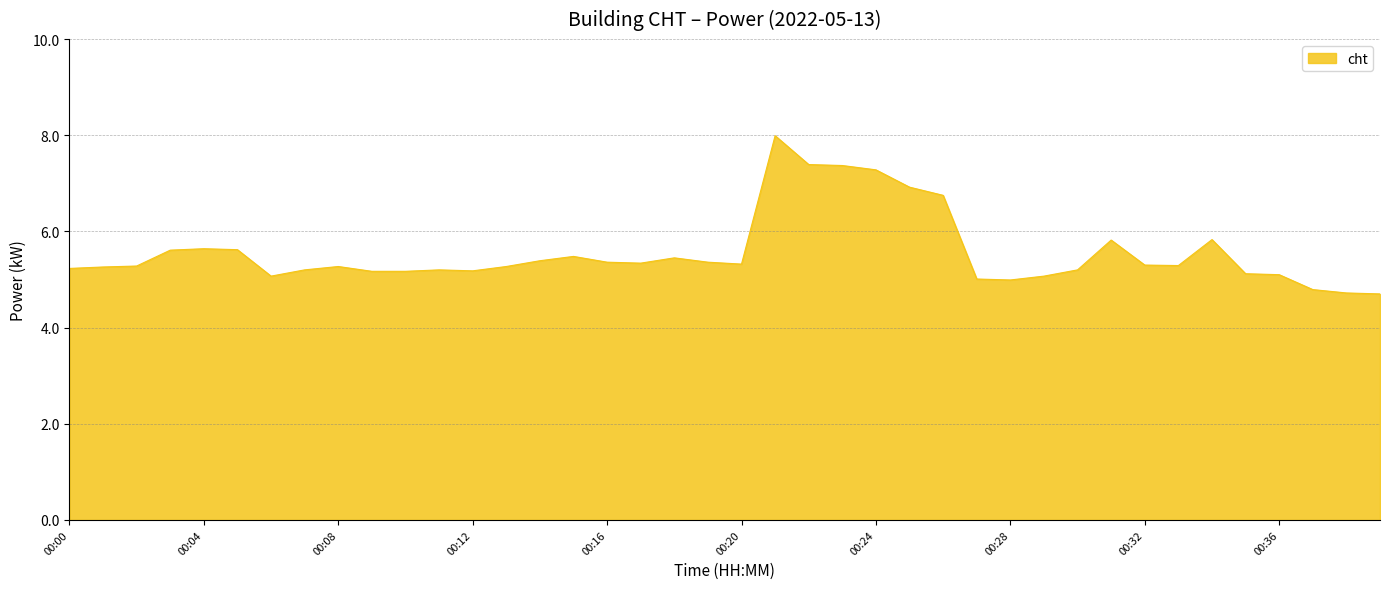

What is the maximum value shown in the chart?

8.0